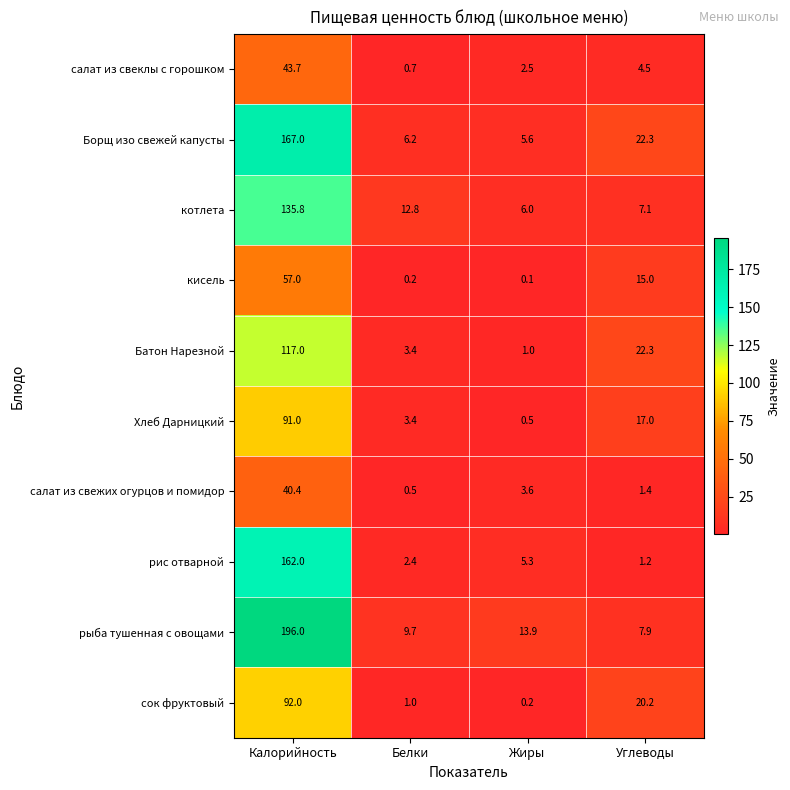

Which series has the largest range (max minus min)?

рыба тушенная с овощами